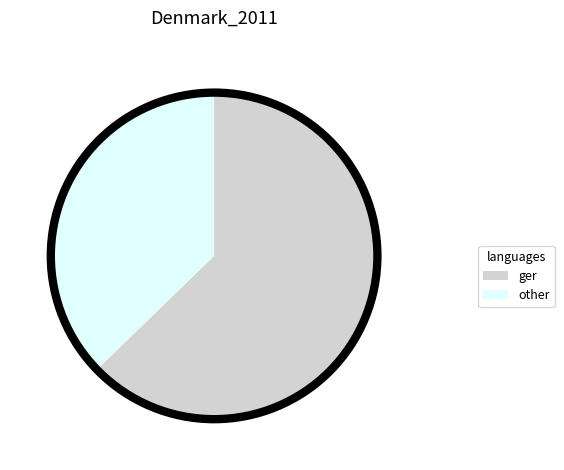

Is the sum of ger and other greater than half?

Yes